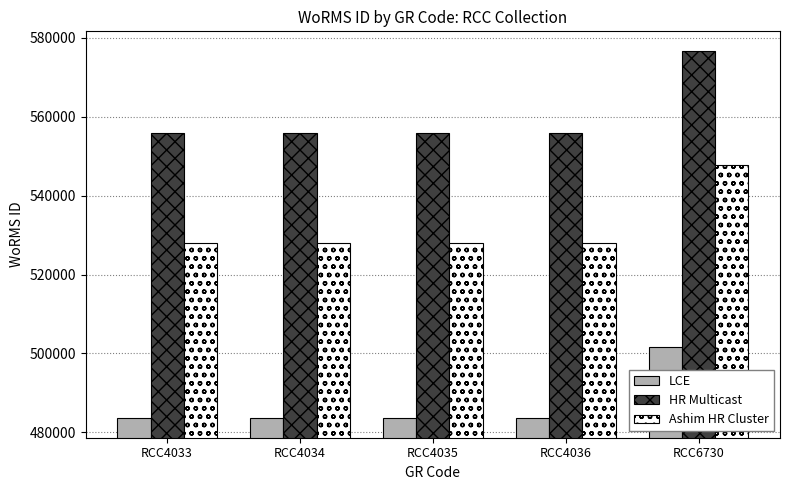

Between RCC4034 and RCC6730, which series saw the biggest shift?

HR Multicast